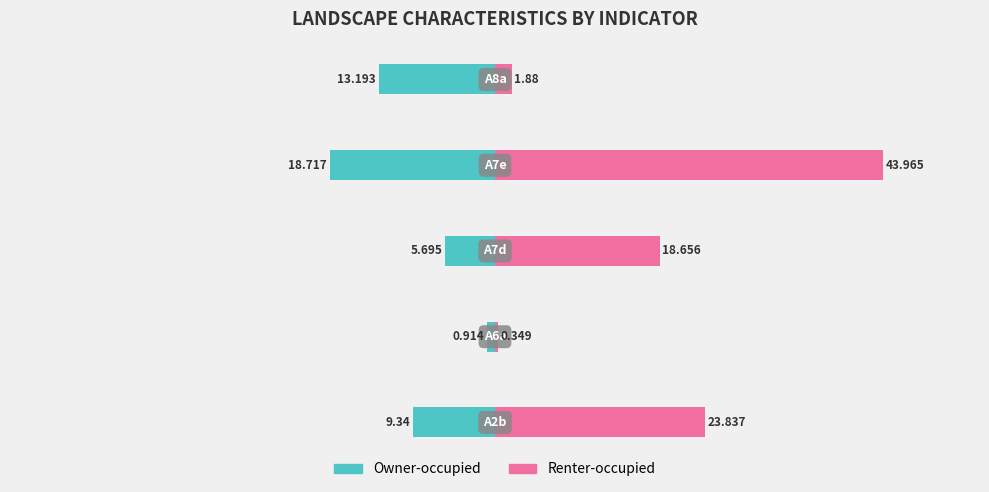

How many data points does each series have?

5